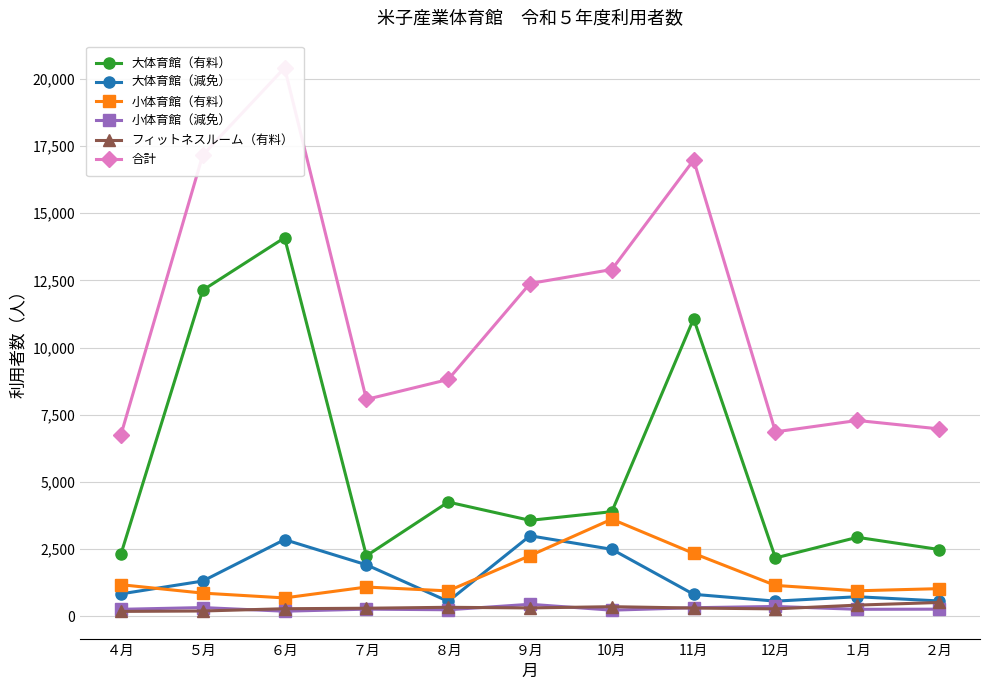

What are all the series names shown in the legend?

大体育館（有料）, 大体育館（減免）, 小体育館（有料）, 小体育館（減免）, フィットネスルーム（有料）, 合計